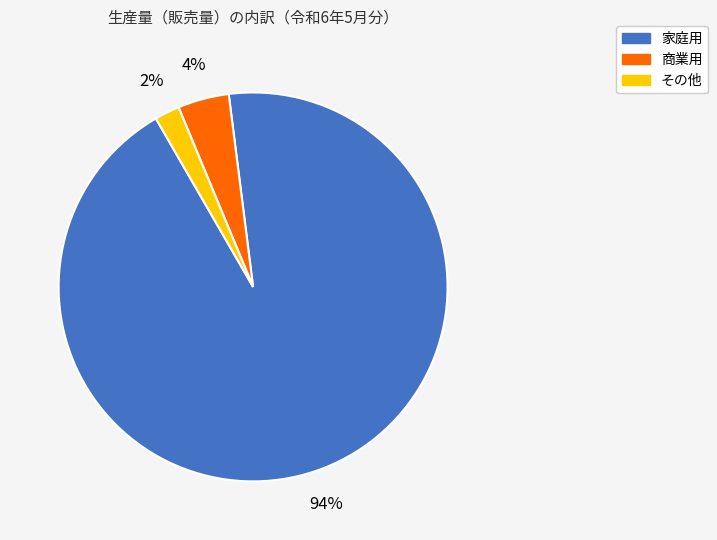

To the nearest percent, what is the difference between the largest and smallest slice percentages?

92%